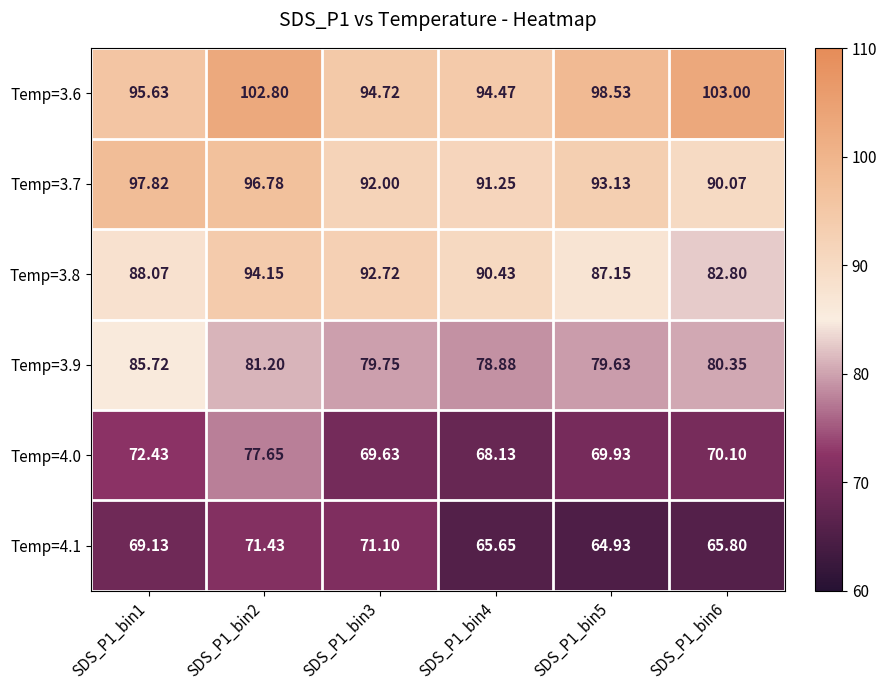

Is the value of Temp=3.8 at SDS_P1_bin2 greater than the value of Temp=4.1 at SDS_P1_bin1?

Yes